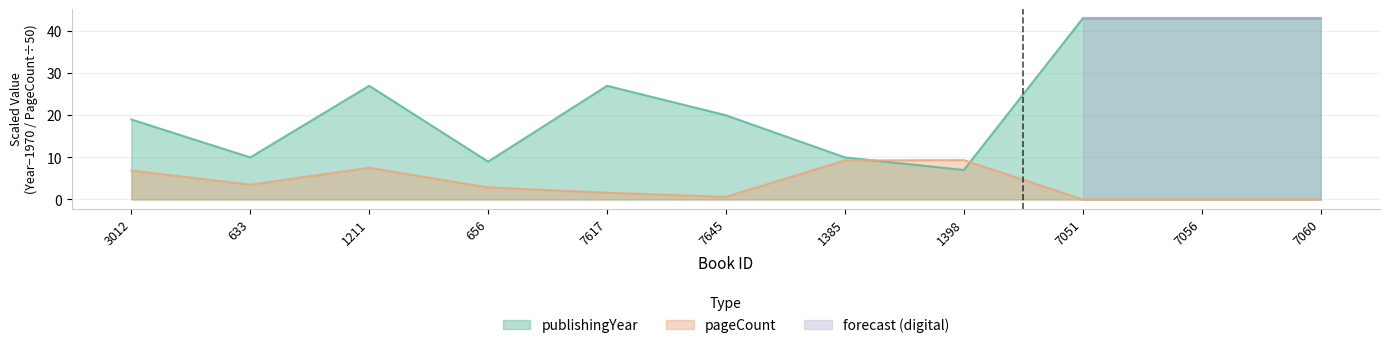

Reading left to right, list all the values displayed in this chart.

publishingYear: 19.0	10.0	27.0	9.0	27.0	20.0	10.0	7.0	43.0	43.0	43.0
pageCount: 6.9	3.5	7.5	2.9	1.6	0.6	9.3	9.4	0.0	0.0	0.0